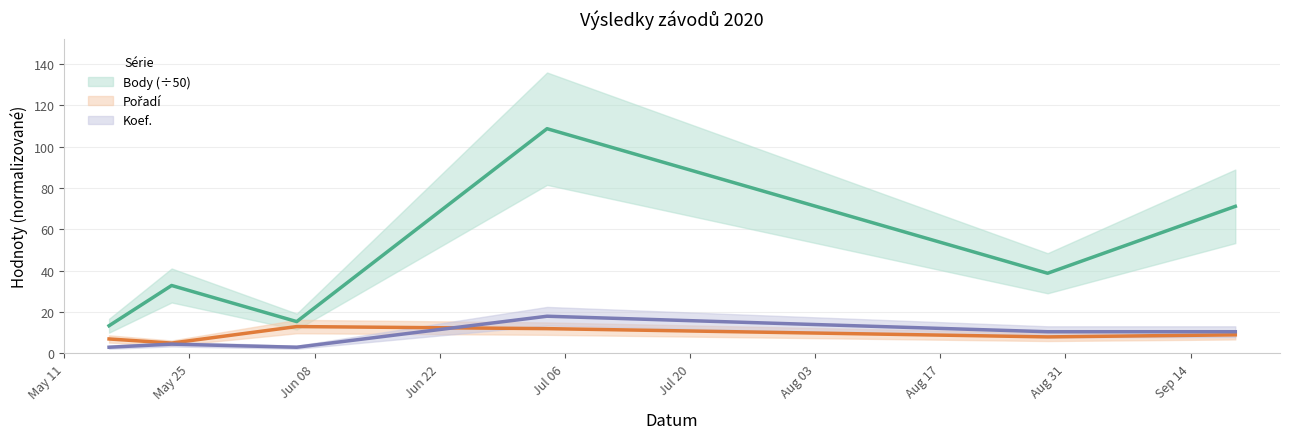

Which has a higher value, 2020-05-23 or 2020-06-06?

2020-05-23